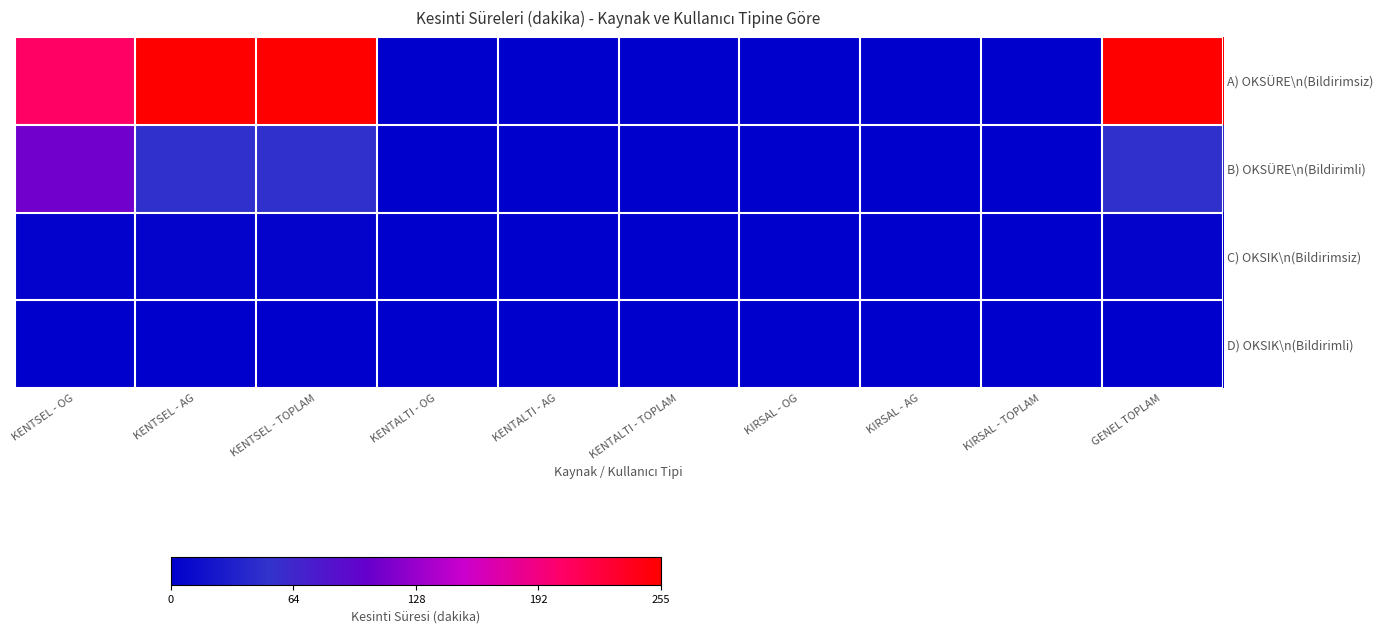

Which series has the widest spread of values?

A) OKSÜRE\n(Bildirimsiz)